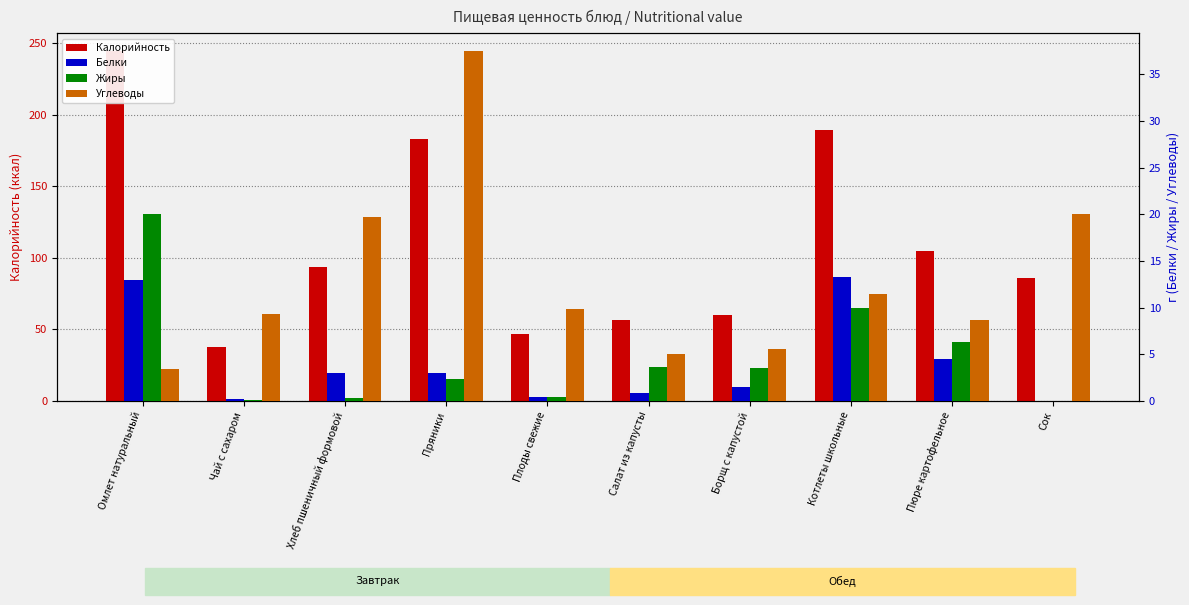

What is the value of the Белки bar at the 3rd from the left?

3.0